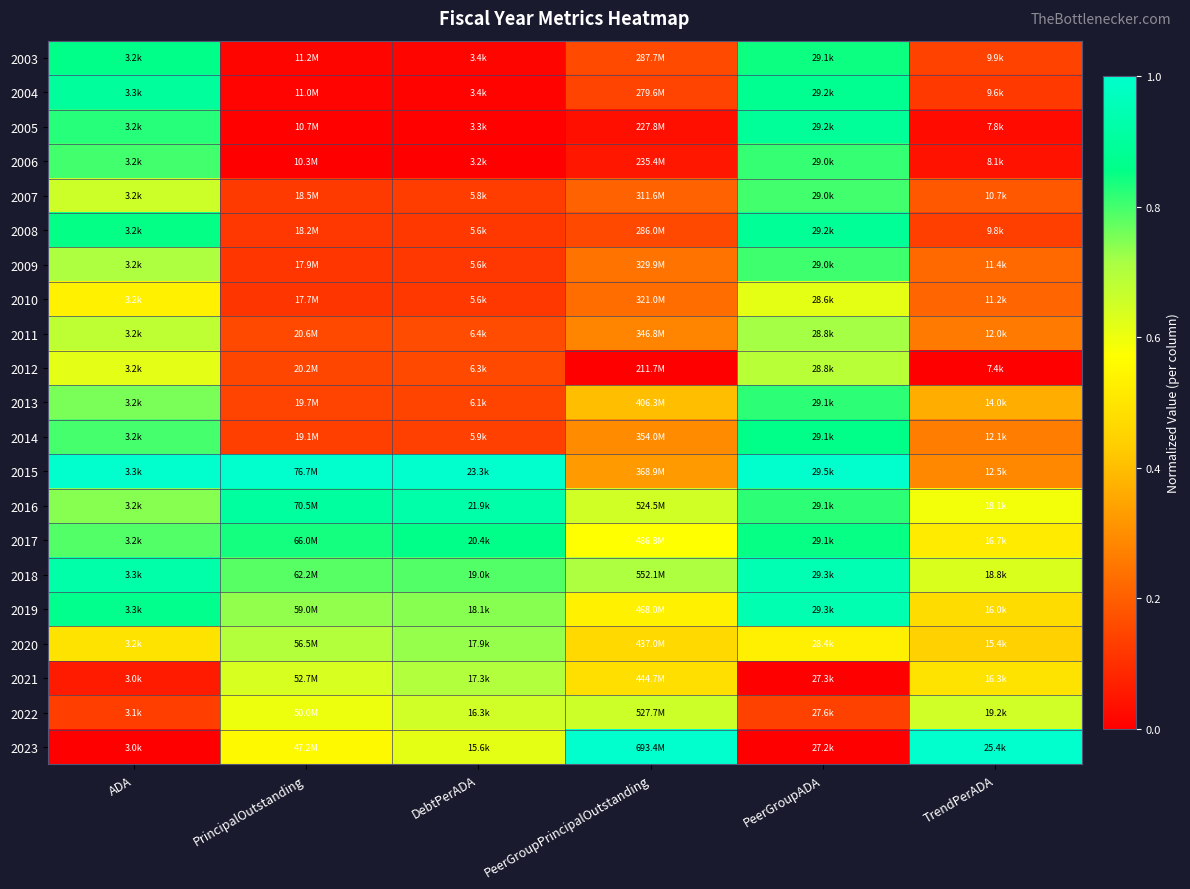

Reading right to left, extract all data points from this chart.

2003: TrendPerADA=0.1	PeerGroupADA=0.8	PeerGroupPrincipalOutstanding=0.2	DebtPerADA=0.0	PrincipalOutstanding=0.0	ADA=0.9
2004: TrendPerADA=0.1	PeerGroupADA=0.9	PeerGroupPrincipalOutstanding=0.1	DebtPerADA=0.0	PrincipalOutstanding=0.0	ADA=0.9
2005: TrendPerADA=0.0	PeerGroupADA=0.9	PeerGroupPrincipalOutstanding=0.0	DebtPerADA=0.0	PrincipalOutstanding=0.0	ADA=0.8
2006: TrendPerADA=0.0	PeerGroupADA=0.8	PeerGroupPrincipalOutstanding=0.0	DebtPerADA=0.0	PrincipalOutstanding=0.0	ADA=0.8
2007: TrendPerADA=0.2	PeerGroupADA=0.8	PeerGroupPrincipalOutstanding=0.2	DebtPerADA=0.1	PrincipalOutstanding=0.1	ADA=0.7
2008: TrendPerADA=0.1	PeerGroupADA=0.9	PeerGroupPrincipalOutstanding=0.2	DebtPerADA=0.1	PrincipalOutstanding=0.1	ADA=0.9
2009: TrendPerADA=0.2	PeerGroupADA=0.8	PeerGroupPrincipalOutstanding=0.2	DebtPerADA=0.1	PrincipalOutstanding=0.1	ADA=0.7
2010: TrendPerADA=0.2	PeerGroupADA=0.6	PeerGroupPrincipalOutstanding=0.2	DebtPerADA=0.1	PrincipalOutstanding=0.1	ADA=0.5
2011: TrendPerADA=0.3	PeerGroupADA=0.7	PeerGroupPrincipalOutstanding=0.3	DebtPerADA=0.2	PrincipalOutstanding=0.2	ADA=0.7
2012: TrendPerADA=0.0	PeerGroupADA=0.7	PeerGroupPrincipalOutstanding=0.0	DebtPerADA=0.2	PrincipalOutstanding=0.1	ADA=0.6
2013: TrendPerADA=0.4	PeerGroupADA=0.8	PeerGroupPrincipalOutstanding=0.4	DebtPerADA=0.1	PrincipalOutstanding=0.1	ADA=0.8
2014: TrendPerADA=0.3	PeerGroupADA=0.9	PeerGroupPrincipalOutstanding=0.3	DebtPerADA=0.1	PrincipalOutstanding=0.1	ADA=0.8
2015: TrendPerADA=0.3	PeerGroupADA=1.0	PeerGroupPrincipalOutstanding=0.3	DebtPerADA=1.0	PrincipalOutstanding=1.0	ADA=1.0
2016: TrendPerADA=0.6	PeerGroupADA=0.8	PeerGroupPrincipalOutstanding=0.6	DebtPerADA=0.9	PrincipalOutstanding=0.9	ADA=0.7
2017: TrendPerADA=0.5	PeerGroupADA=0.8	PeerGroupPrincipalOutstanding=0.6	DebtPerADA=0.9	PrincipalOutstanding=0.8	ADA=0.8
2018: TrendPerADA=0.6	PeerGroupADA=0.9	PeerGroupPrincipalOutstanding=0.7	DebtPerADA=0.8	PrincipalOutstanding=0.8	ADA=0.9
2019: TrendPerADA=0.5	PeerGroupADA=0.9	PeerGroupPrincipalOutstanding=0.5	DebtPerADA=0.7	PrincipalOutstanding=0.7	ADA=0.9
2020: TrendPerADA=0.4	PeerGroupADA=0.5	PeerGroupPrincipalOutstanding=0.5	DebtPerADA=0.7	PrincipalOutstanding=0.7	ADA=0.5
2021: TrendPerADA=0.5	PeerGroupADA=0.0	PeerGroupPrincipalOutstanding=0.5	DebtPerADA=0.7	PrincipalOutstanding=0.6	ADA=0.1
2022: TrendPerADA=0.7	PeerGroupADA=0.1	PeerGroupPrincipalOutstanding=0.7	DebtPerADA=0.7	PrincipalOutstanding=0.6	ADA=0.1
2023: TrendPerADA=1.0	PeerGroupADA=0.0	PeerGroupPrincipalOutstanding=1.0	DebtPerADA=0.6	PrincipalOutstanding=0.6	ADA=0.0